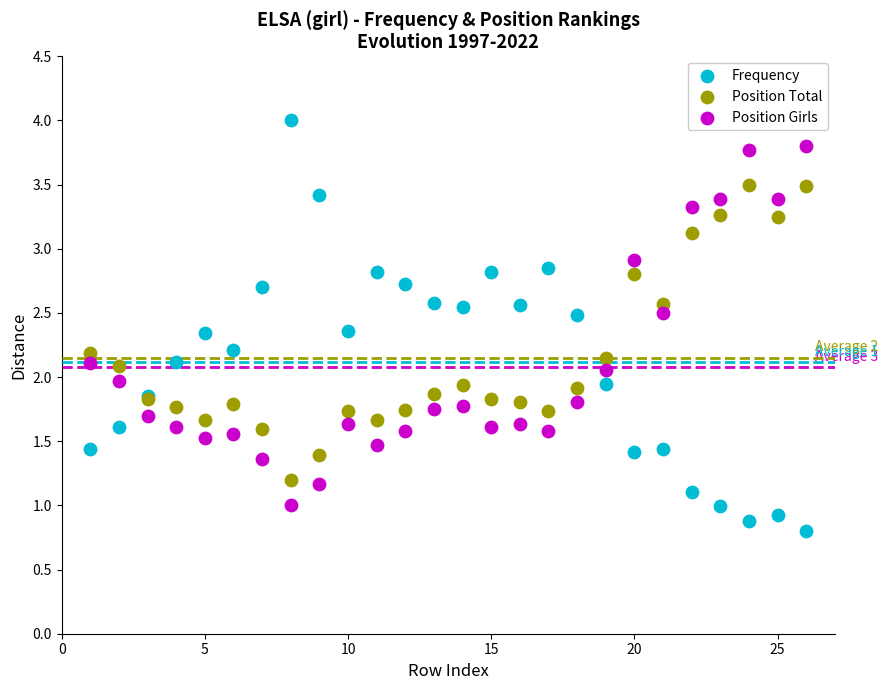

What are all the series names shown in the legend?

Frequency, Position Total, Position Girls